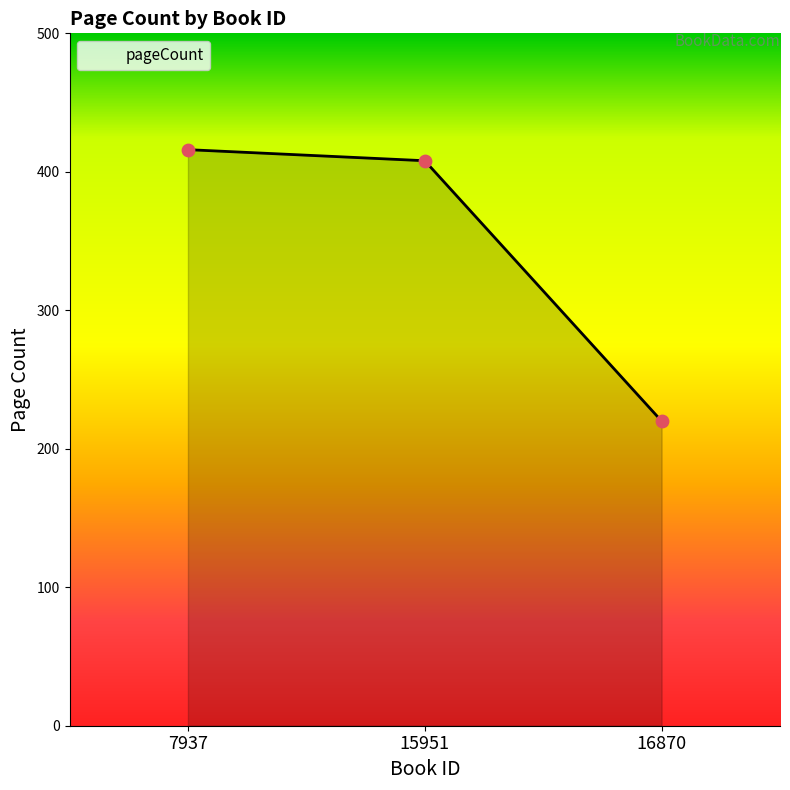

What is the change in value from 15951 to 16870?

-188